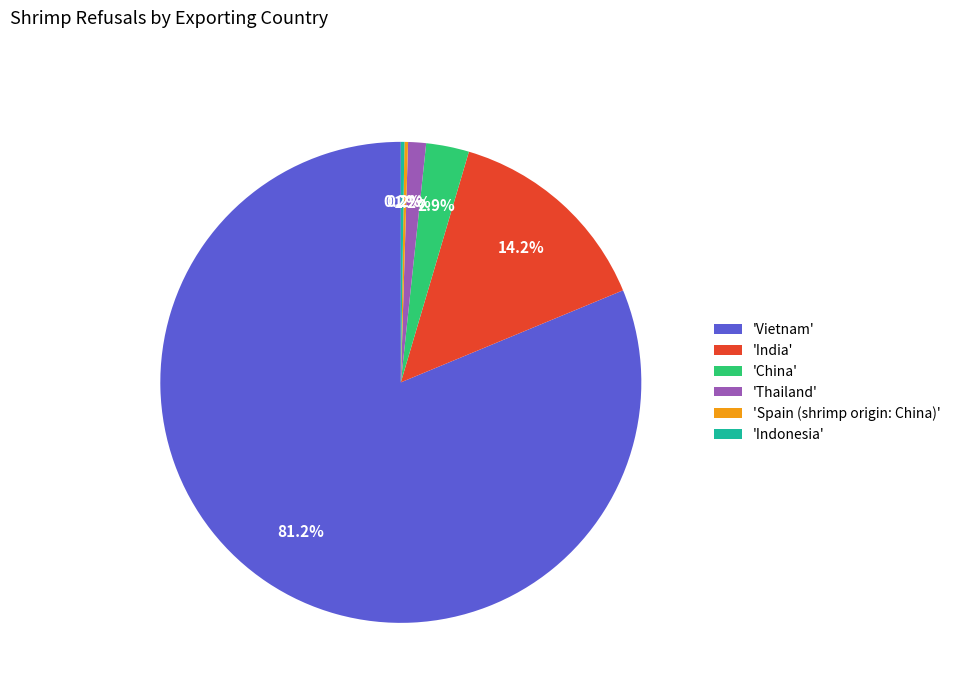

Combined, what portion of the pie is 'Thailand' and 'Vietnam'?

82.5%